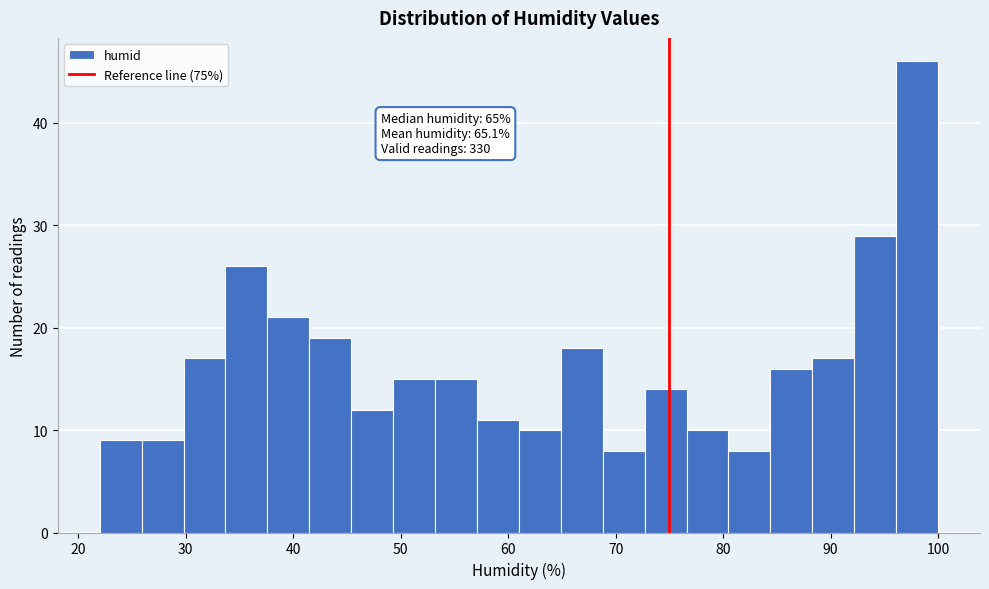

Read against the x-axis, roughly where is the centre of the tallest bar?

98